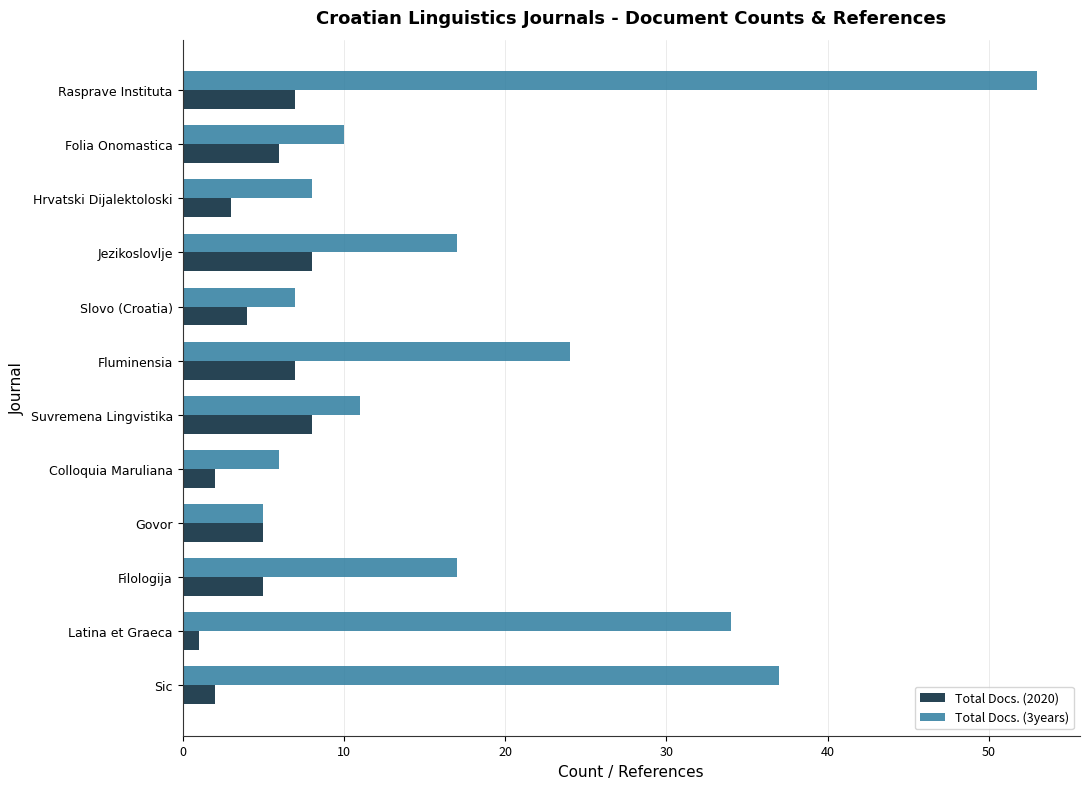

What is the difference between the highest and lowest values at Filologija?

12